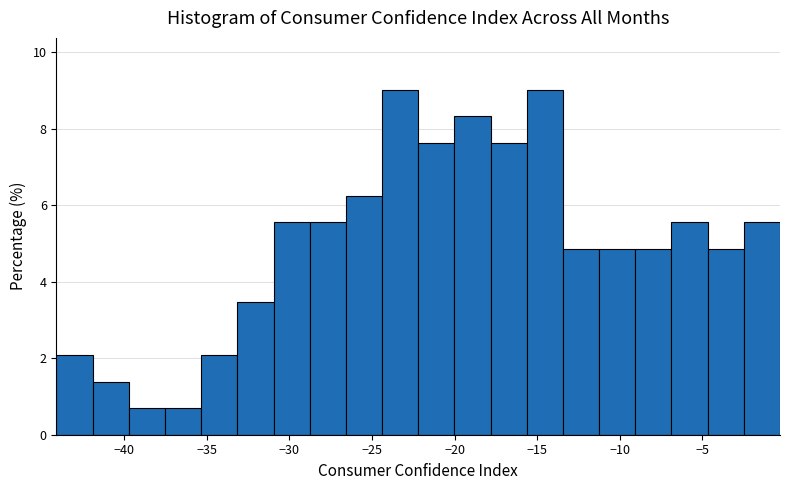

How tall is the bar that spans -4.5 to -2.5 on the x-axis? Neither the bar edges nor the heights are printed on the chart, so give them approximately, as read against the axes.

4.8